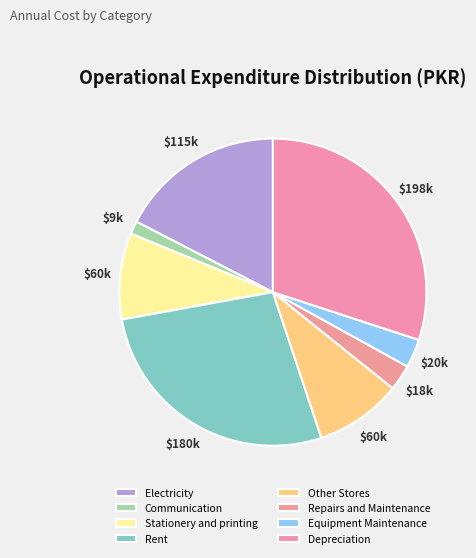

Count the number of slices in the pie.

8